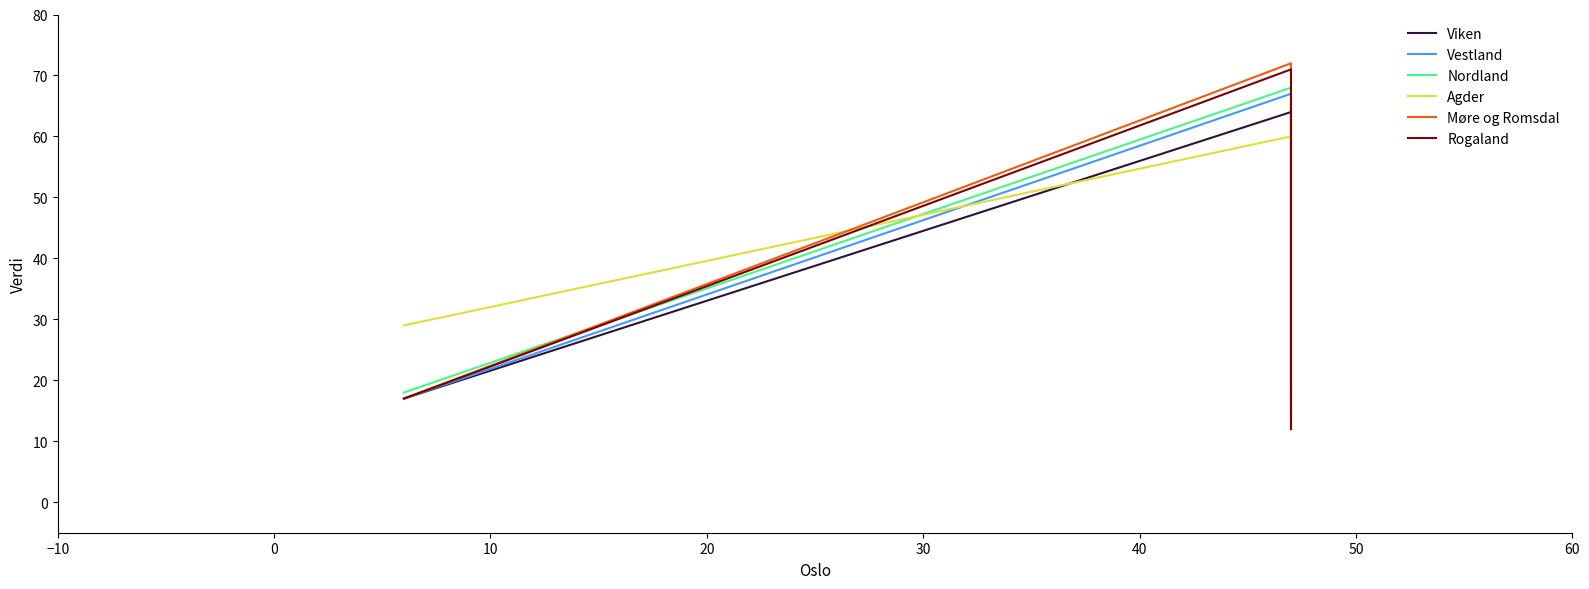

What are all the series names shown in the legend?

Viken, Vestland, Nordland, Agder, Møre og Romsdal, Rogaland